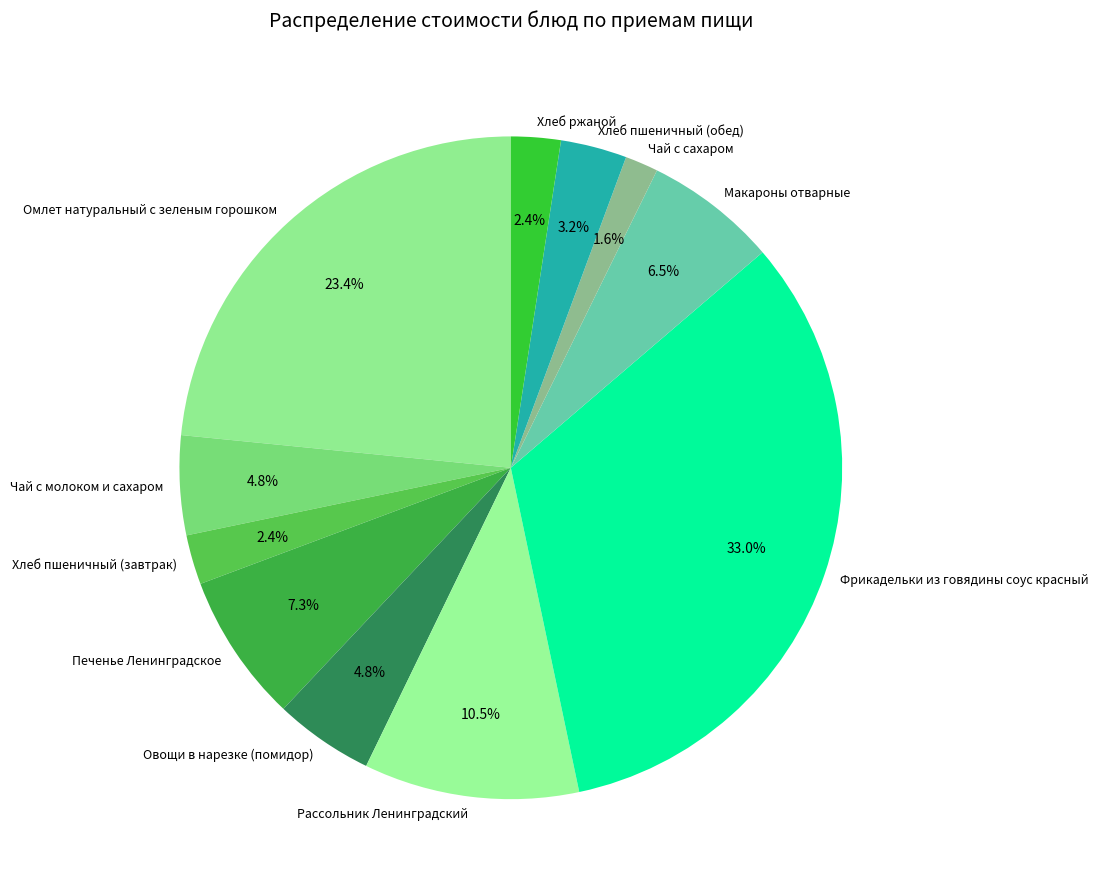

To the nearest percent, what is the difference between the Рассольник Ленинградский and Печенье Ленинградское slice percentages?

3%